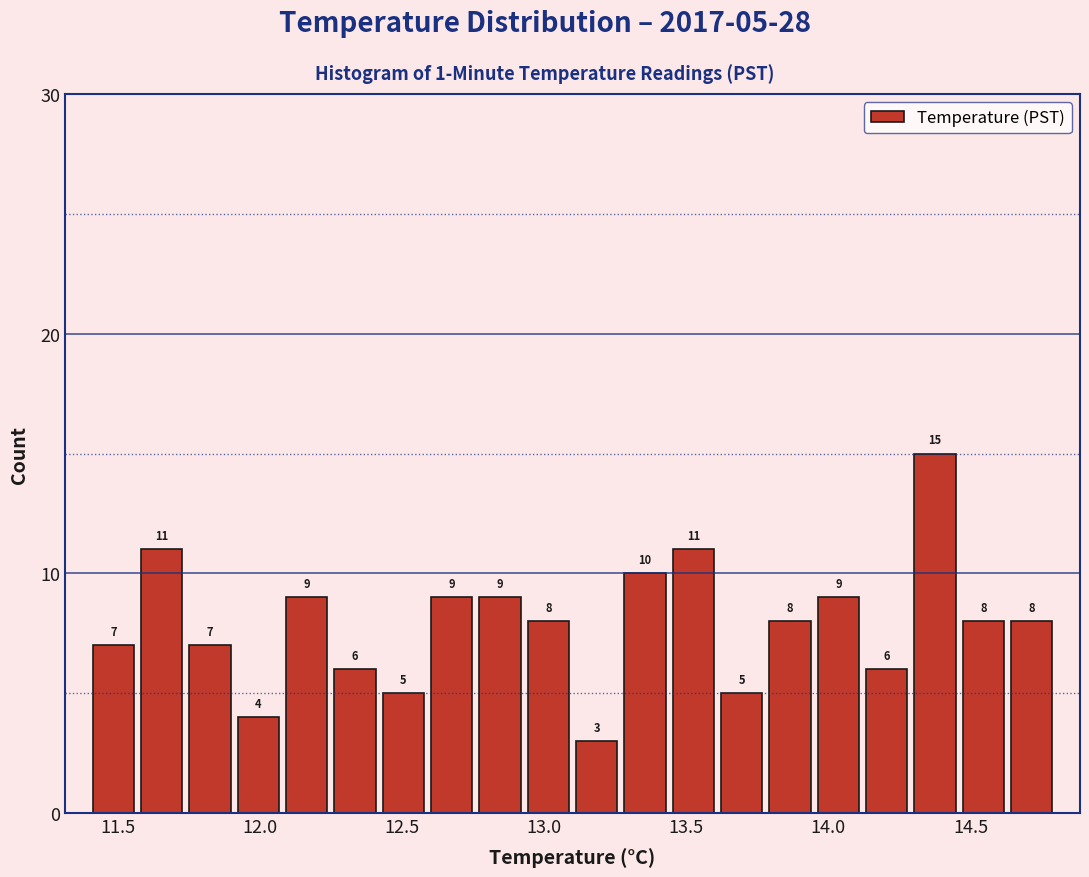

Around what value on the x-axis is the tallest bar? Give the approximate position of its centre, as read against the axis.

14.40